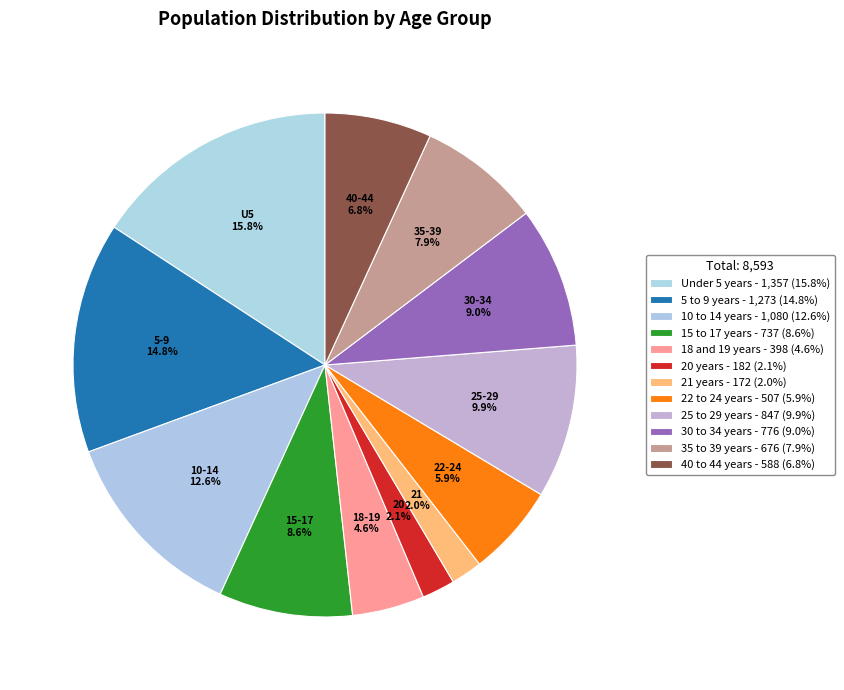

Which category has the smallest portion of the pie?

21 years